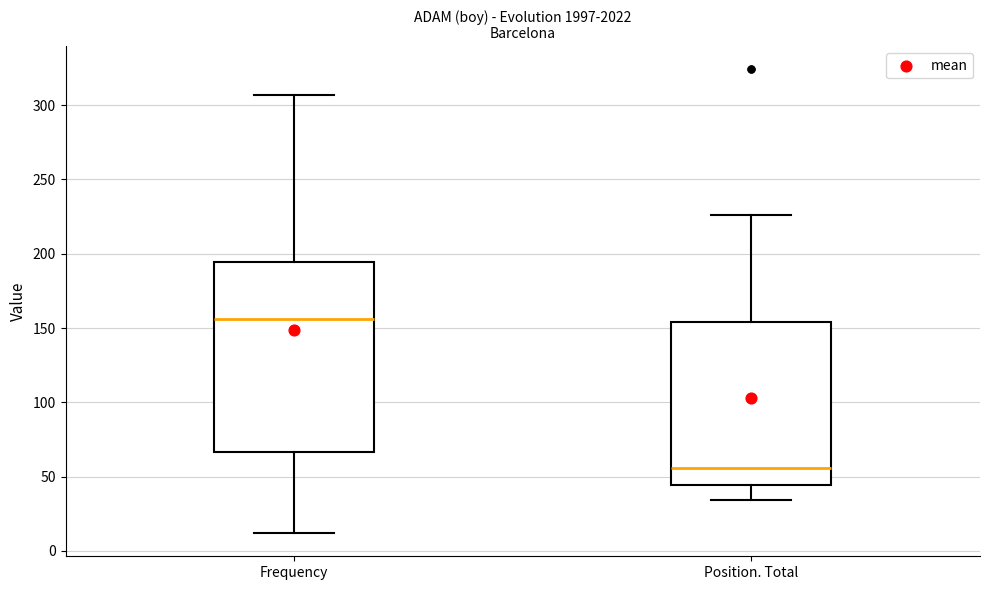

Comparing the boxes themselves (not the whiskers), which one is the tallest?

Frequency